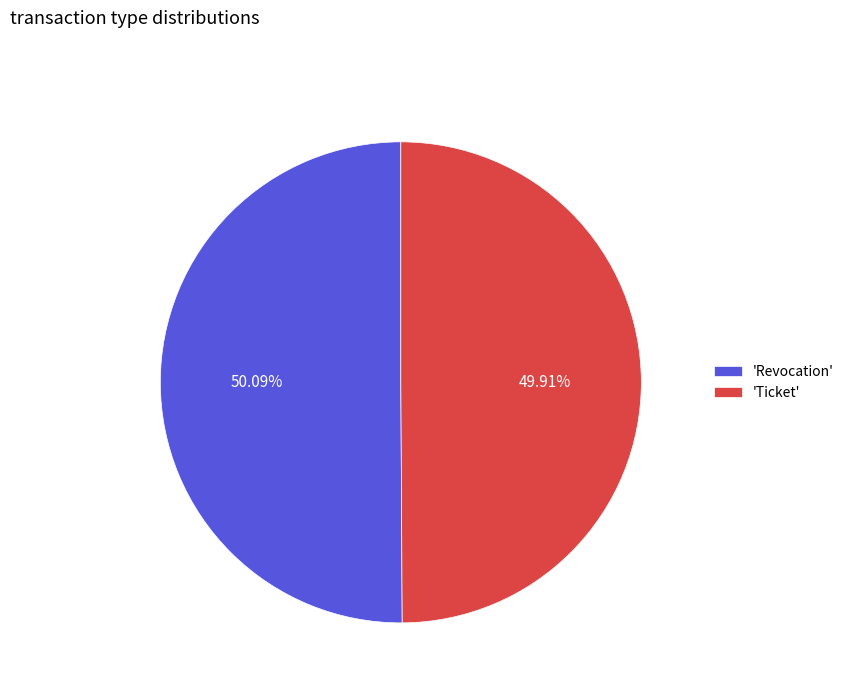

Do 'Ticket' and 'Revocation' together represent more than half of the pie?

Yes